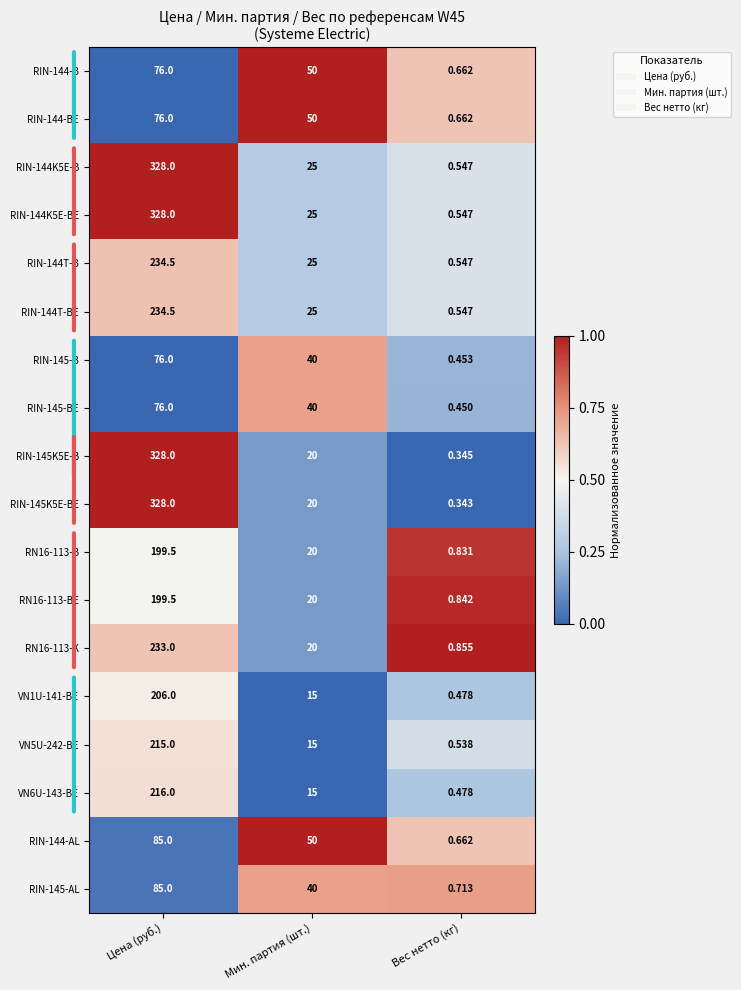

How many series are shown in this chart?

18